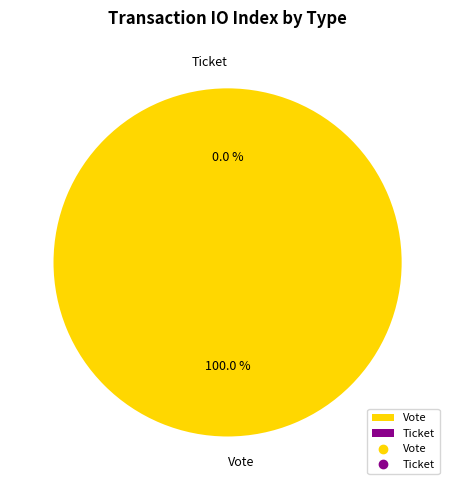

True or false: Vote accounts for 90% of the total.

False